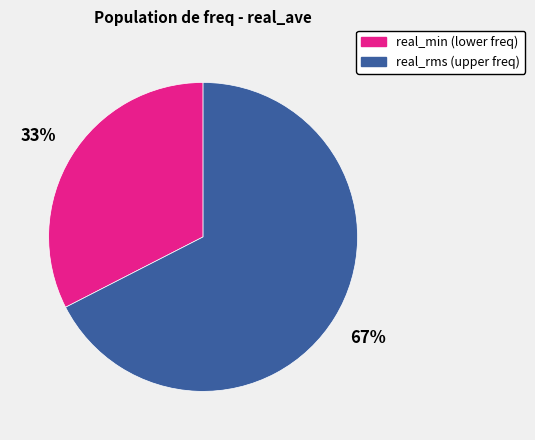

How many slices are in this pie chart?

2